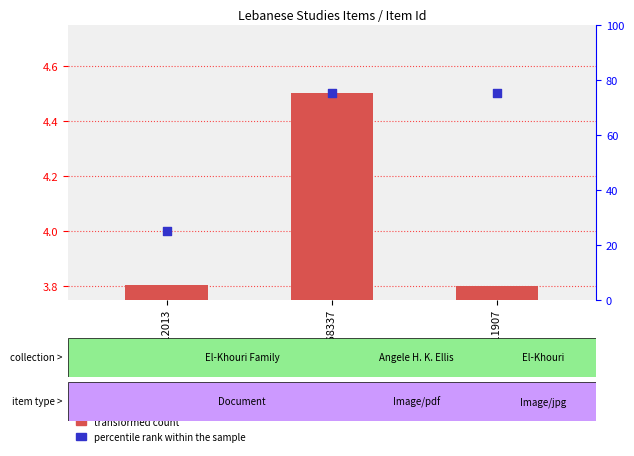

What are all the series names shown in the legend?

transformed count, percentile rank within the sample